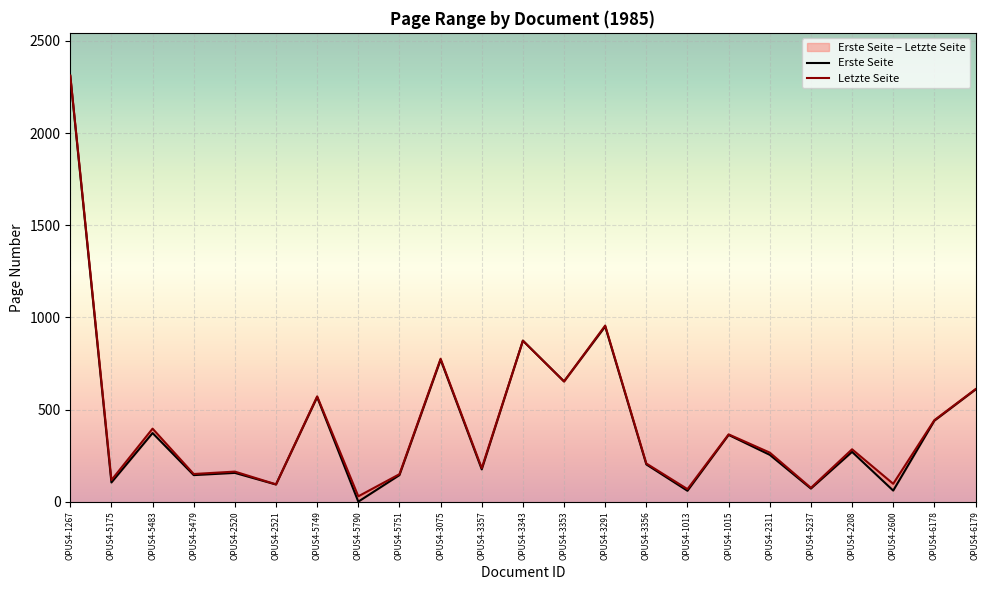

Which series has the largest range (max minus min)?

Erste Seite